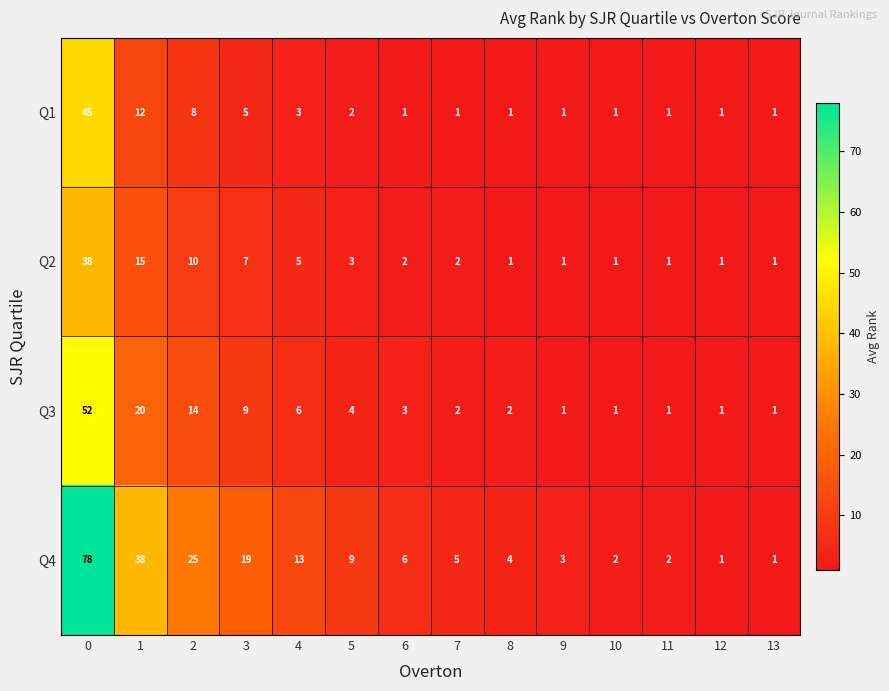

How many categories are shown in the chart?

14